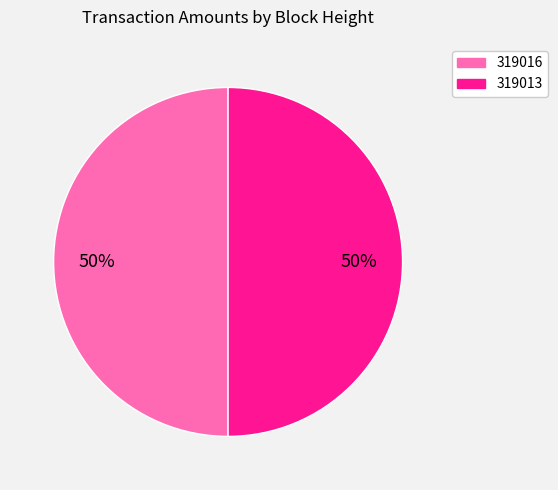

Approximately how many times larger is the value at 319016 compared to 319013?

1.0